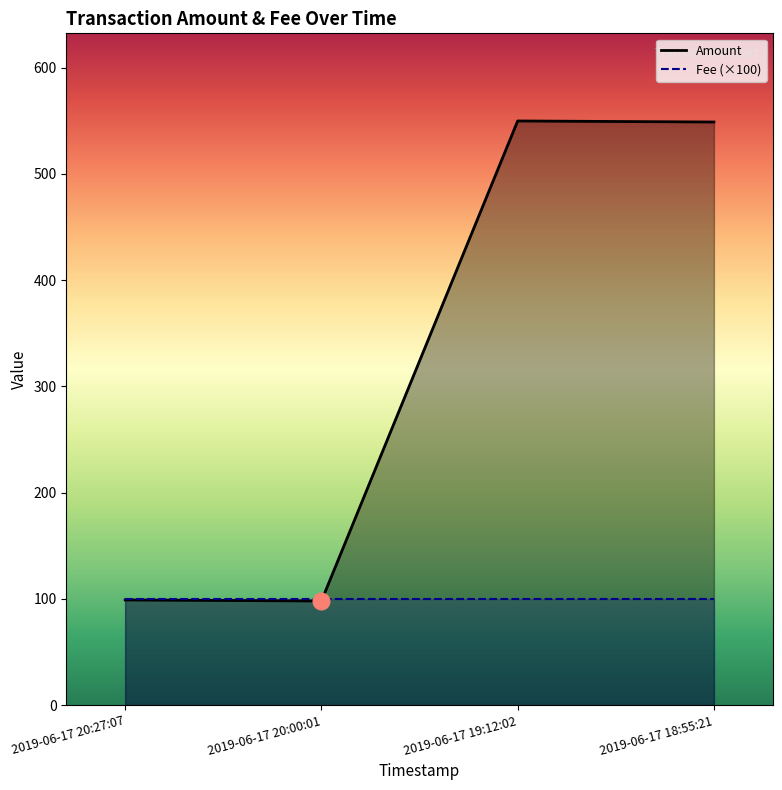

How many distinct data groups are displayed?

2